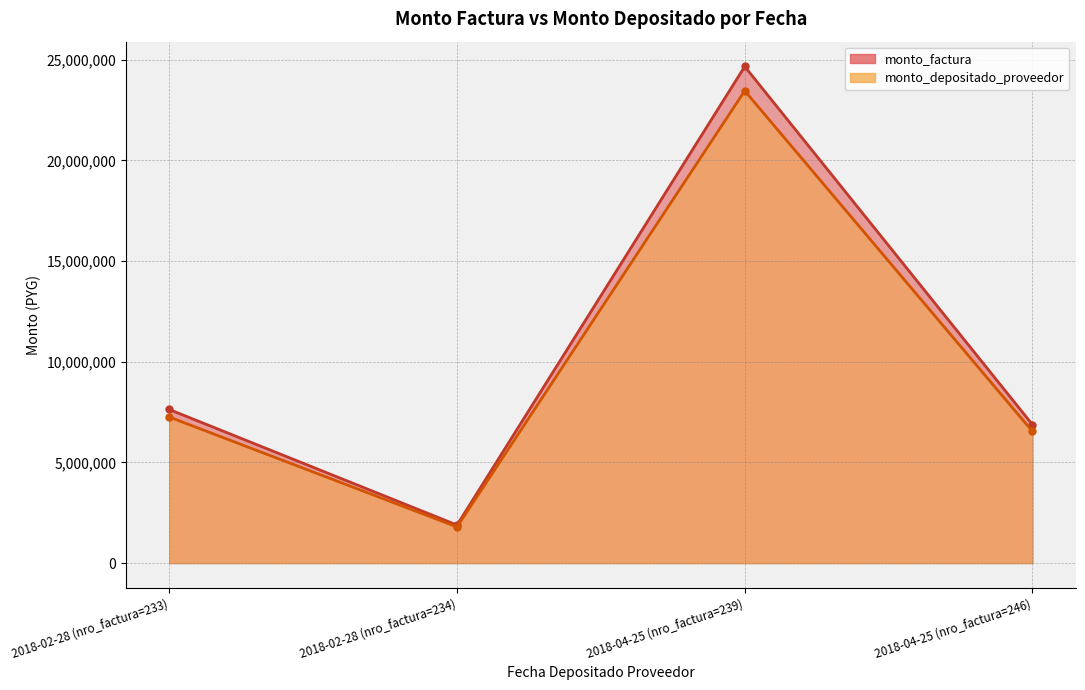

In monto_factura, how many points are lower than both neighbors (excluding endpoints)?

1